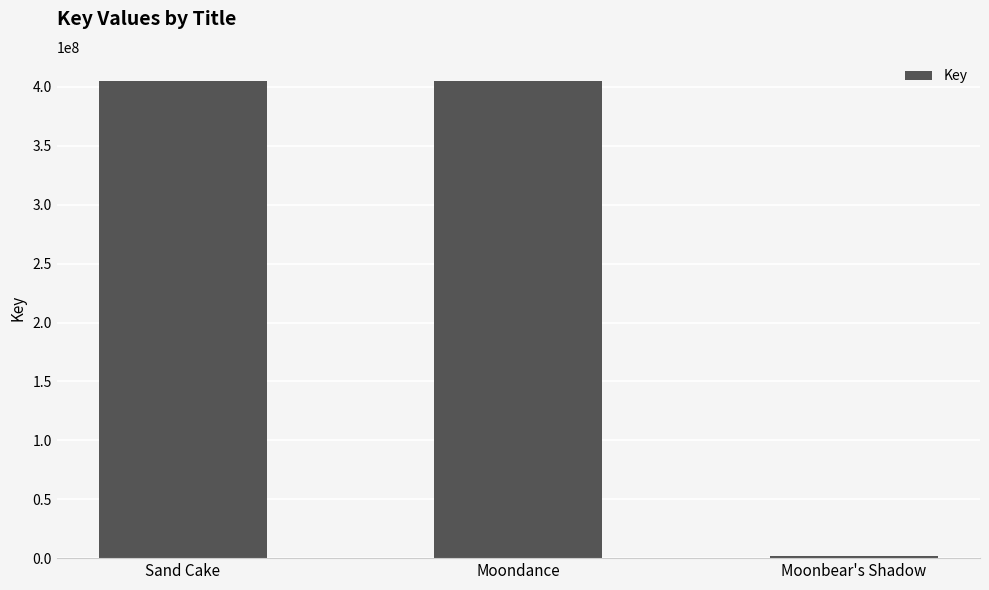

The chart shows a value of 597777486 at Sand Cake. True or false?

False